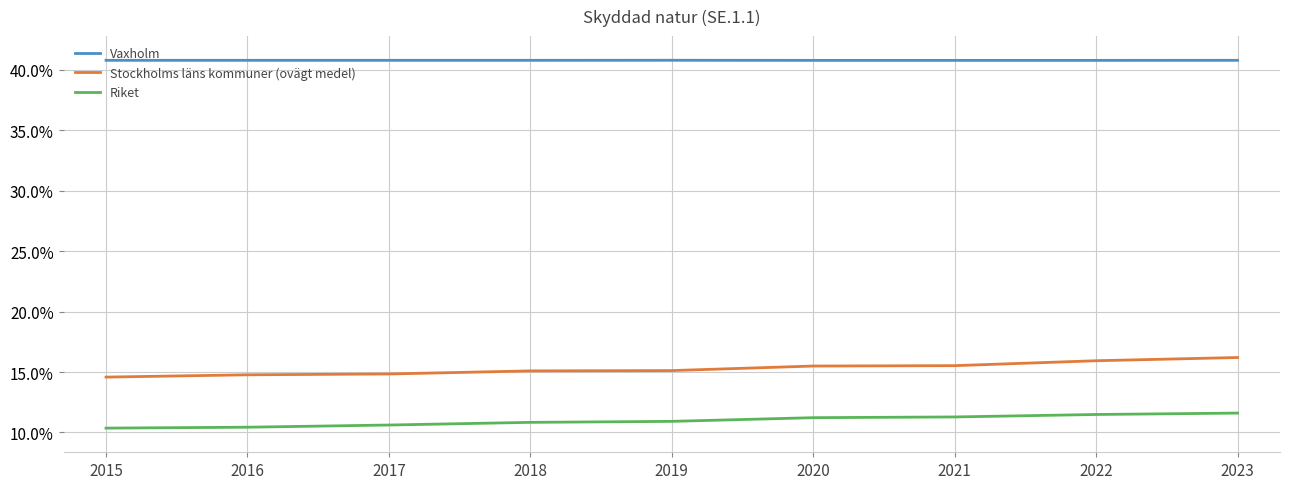

What is the maximum value shown in the chart?

40.8